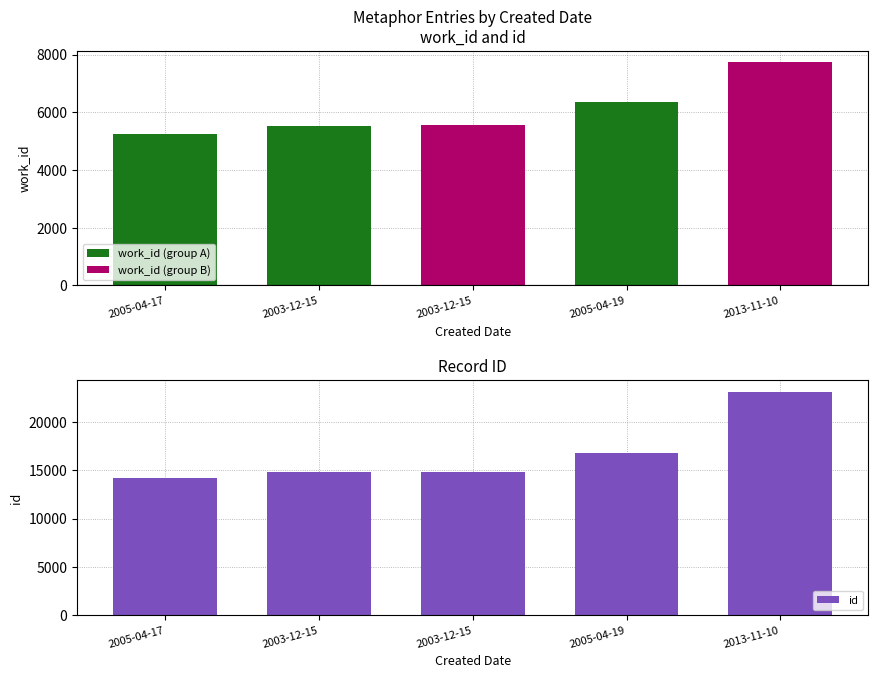

What is the difference between the values at 2005-04-19 and 2003-12-15?

1990